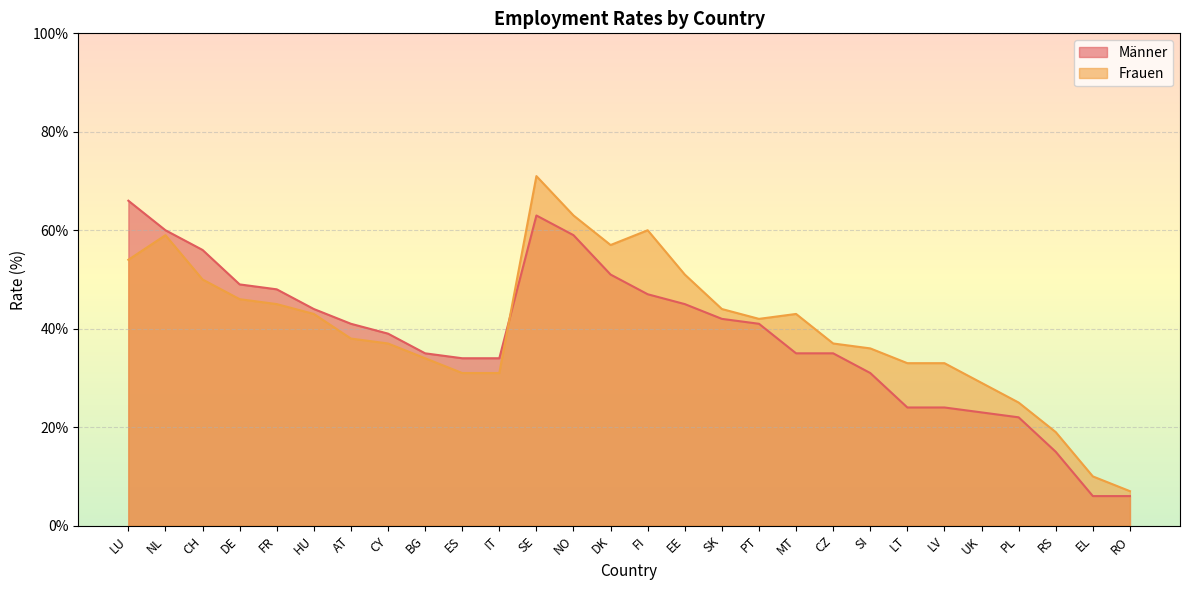

Rank the series at DE from highest to lowest value.

Männer, Frauen